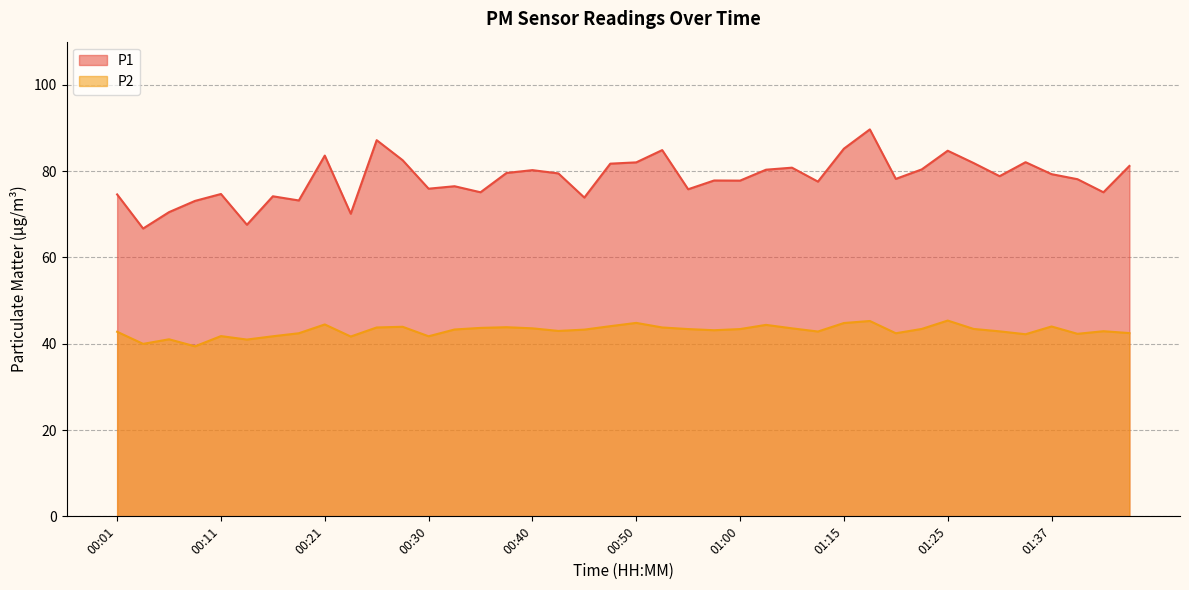

Which series has the largest total across all categories?

P1